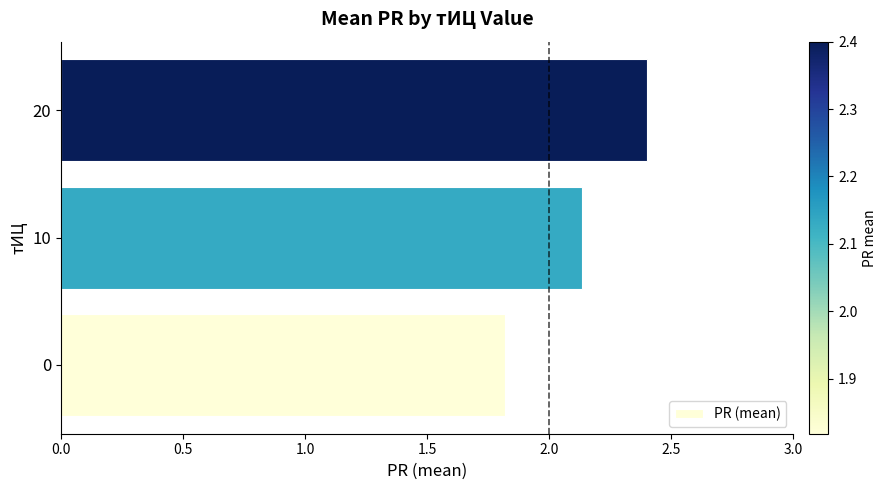

The value at 0 is 1.8. True or false?

True